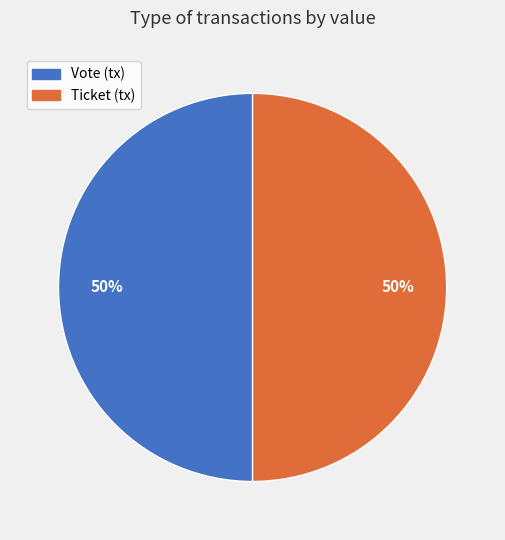

To the nearest percent, what is the combined percentage of Vote and Ticket?

100%